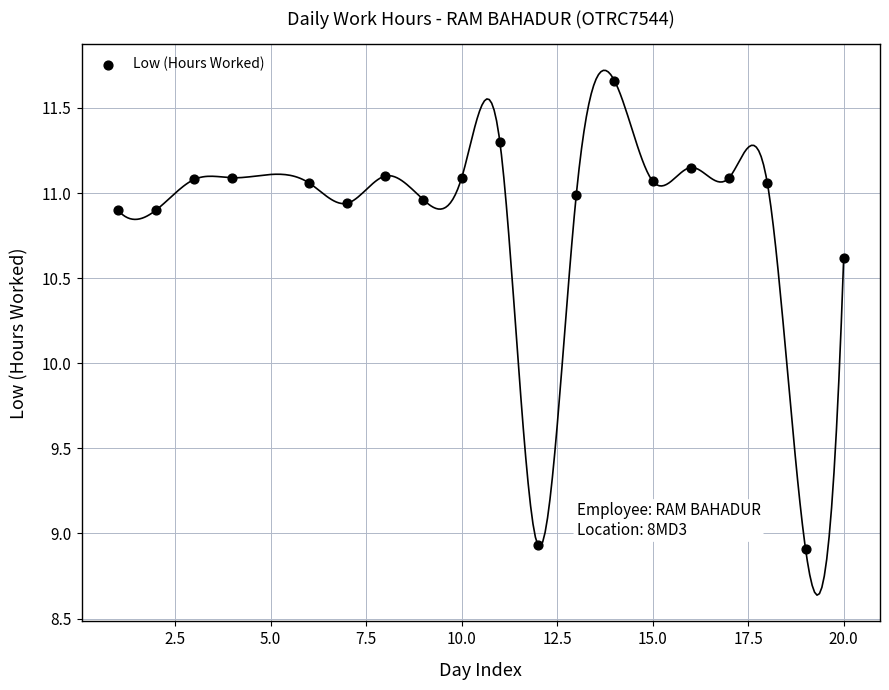

What Y value in the scatter plot is closest to 10?

10.6